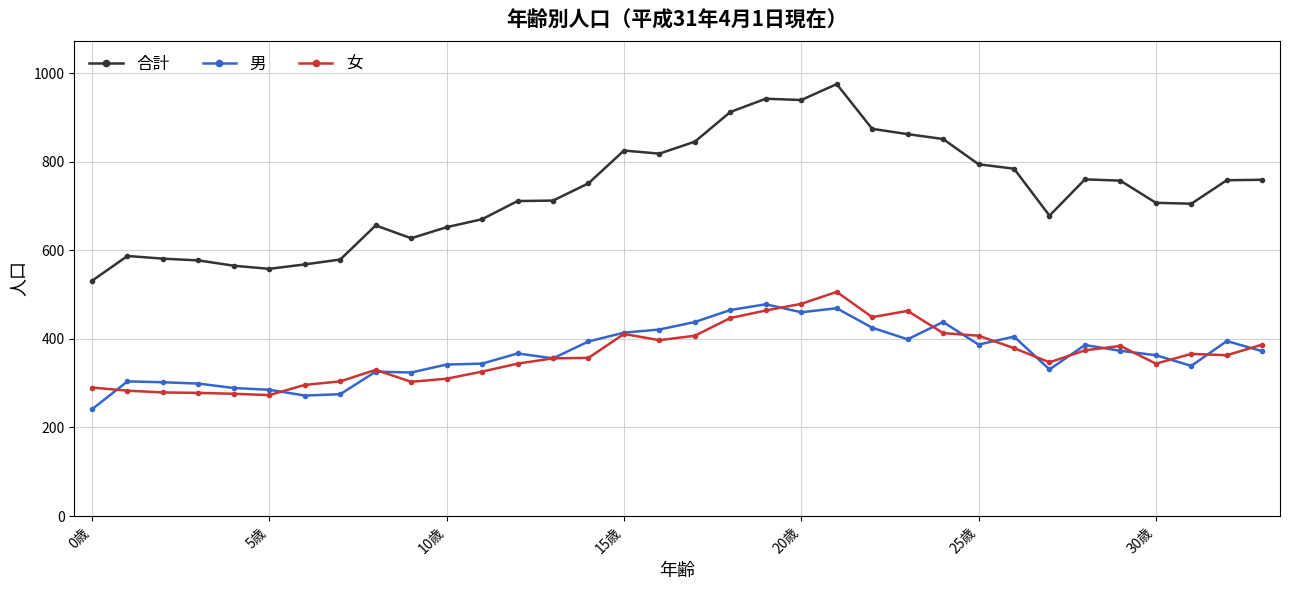

What is the greatest value displayed?

975